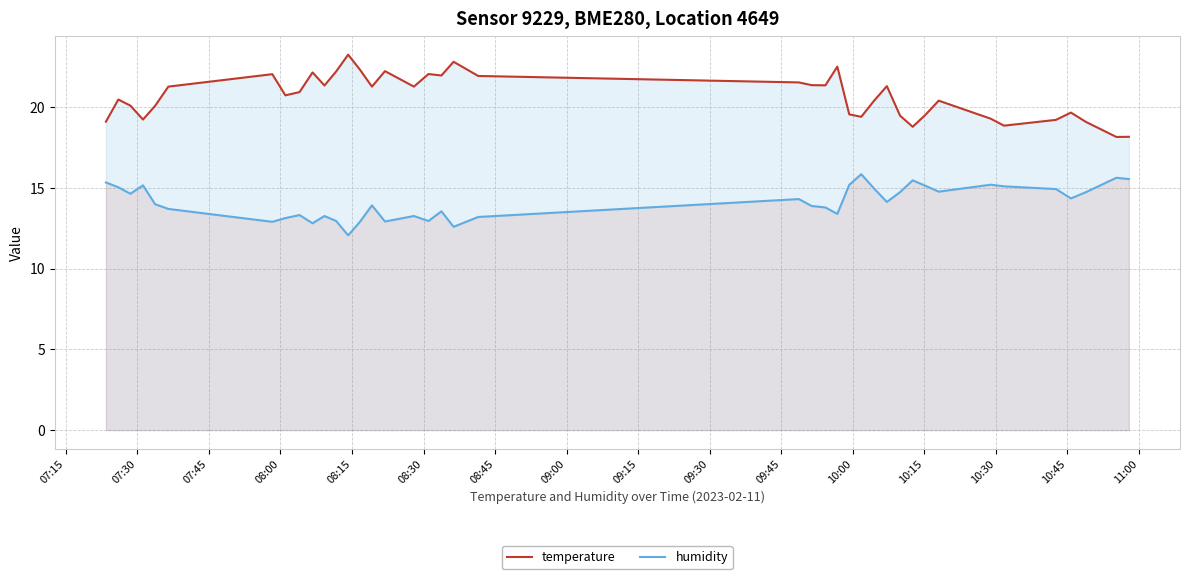

Rank the series by their average value, from lowest to highest.

humidity, temperature